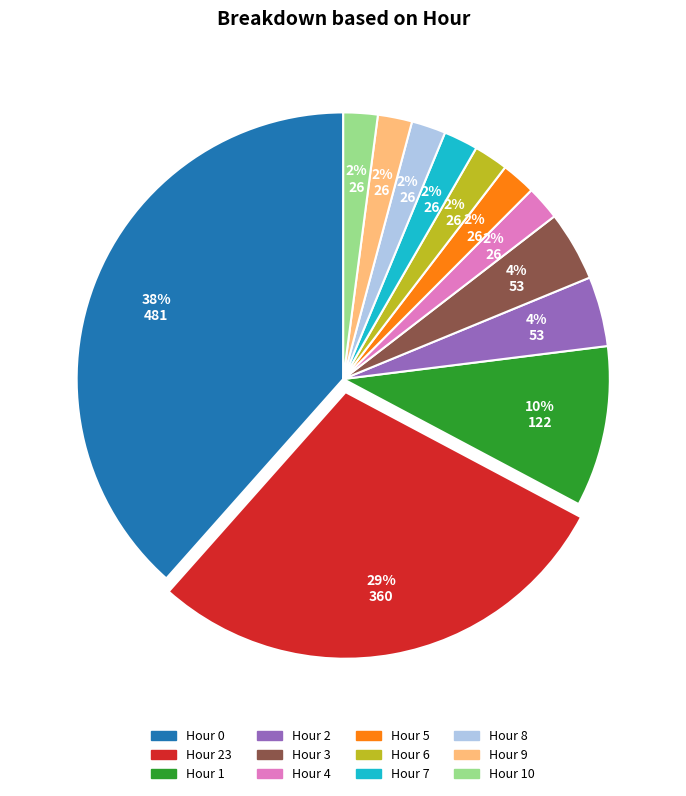

Is there any slice that represents more than half of the pie?

No